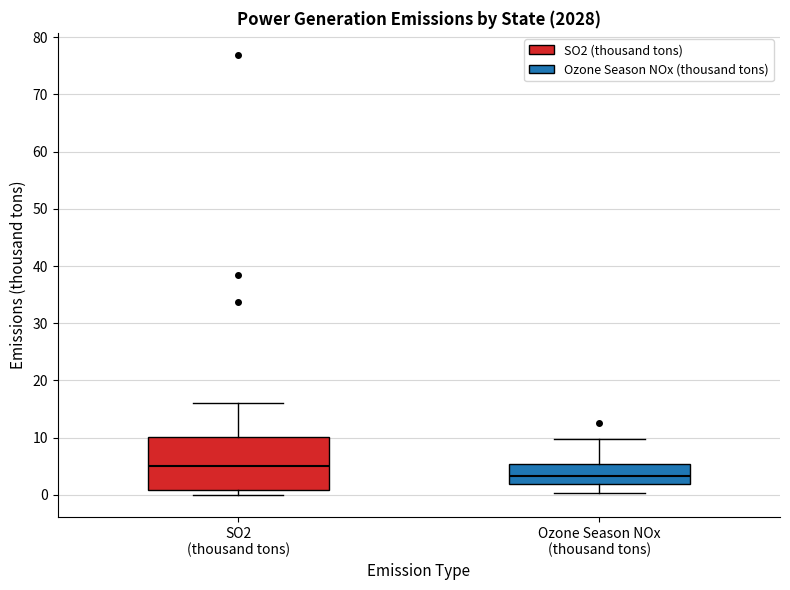

Reading left to right, transcribe this box plot: for each box, give where its median line is, the range the box spans, and where its two whiskers end, as read against the y-axis. The values are not printed on the chart, so give them approximately, as read against the axis.

SO2 (thousand tons): median 5, box 1 to 10, whiskers 0 to 16
Ozone Season NOx (thousand tons): median 3, box 2 to 5, whiskers 0 to 10